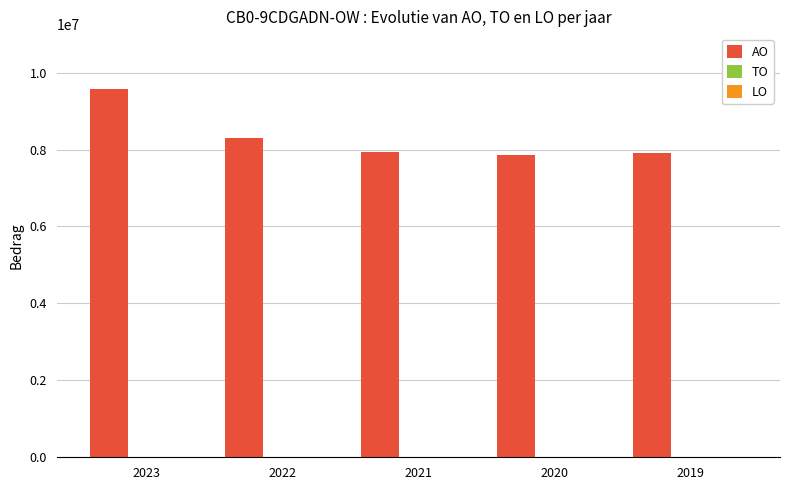

What is the value of the 2nd bar from the left?

8304538